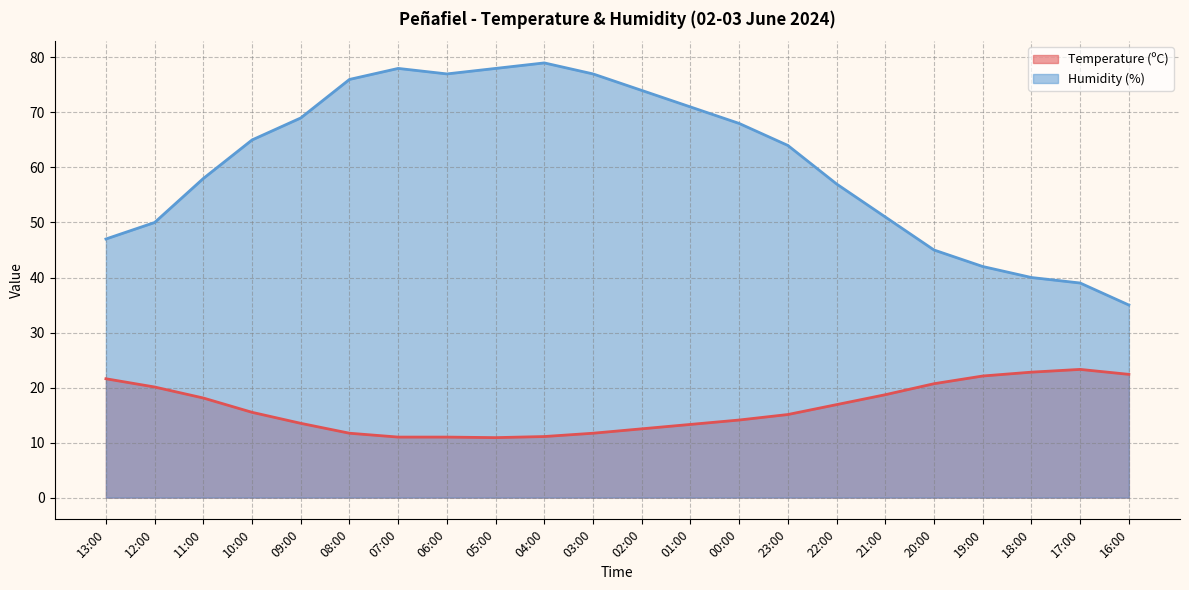

True or false: Humidity (%) and Temperature (ºC) intersect in this chart.

False